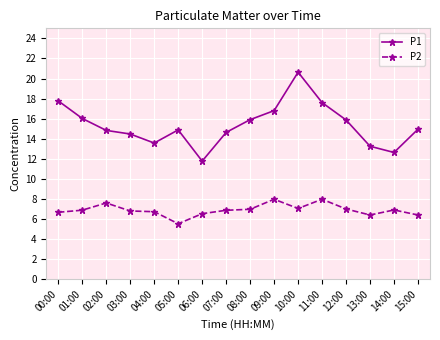

What is the smallest value displayed?

5.5